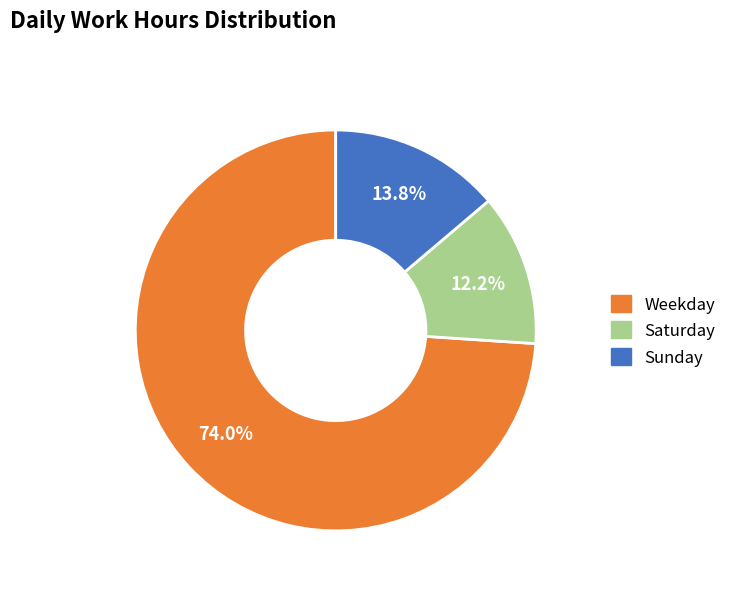

Is there a majority slice in this chart?

Yes